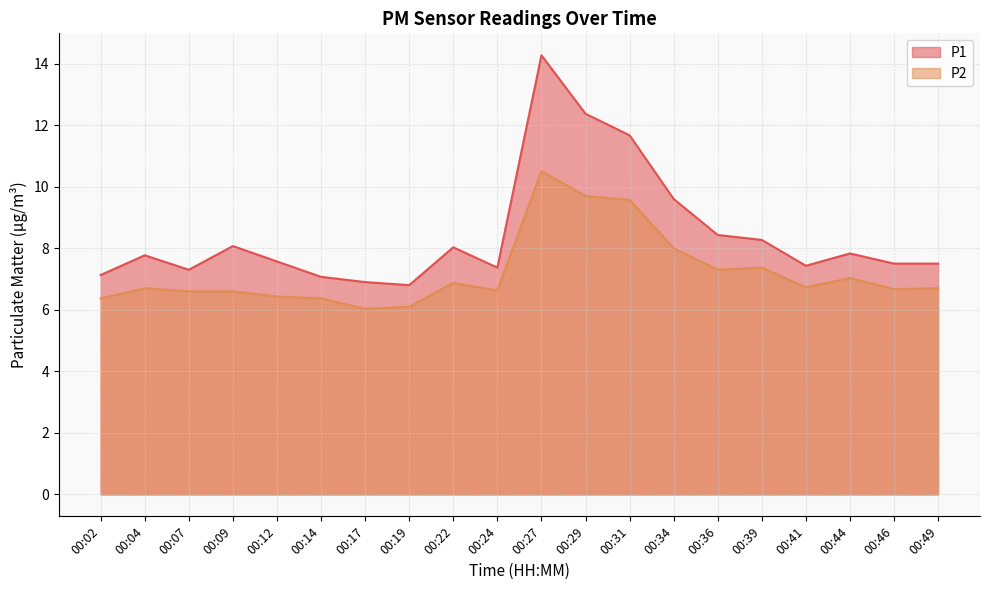

Is it true that P1 equals 4.3 at 00:24?

False